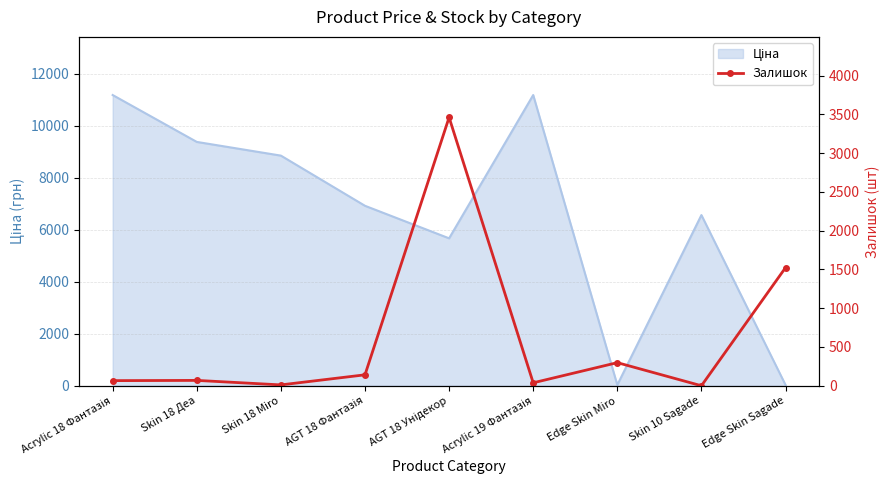

Rank the categories by value from highest to lowest.

AGT 18 Унідекор, Edge Skin Sagade, Edge Skin Miro, AGT 18 Фантазія, Skin 18 Деа, Acrylic 18 Фантазія, Acrylic 19 Фантазія, Skin 18 Miro, Skin 10 Sagade